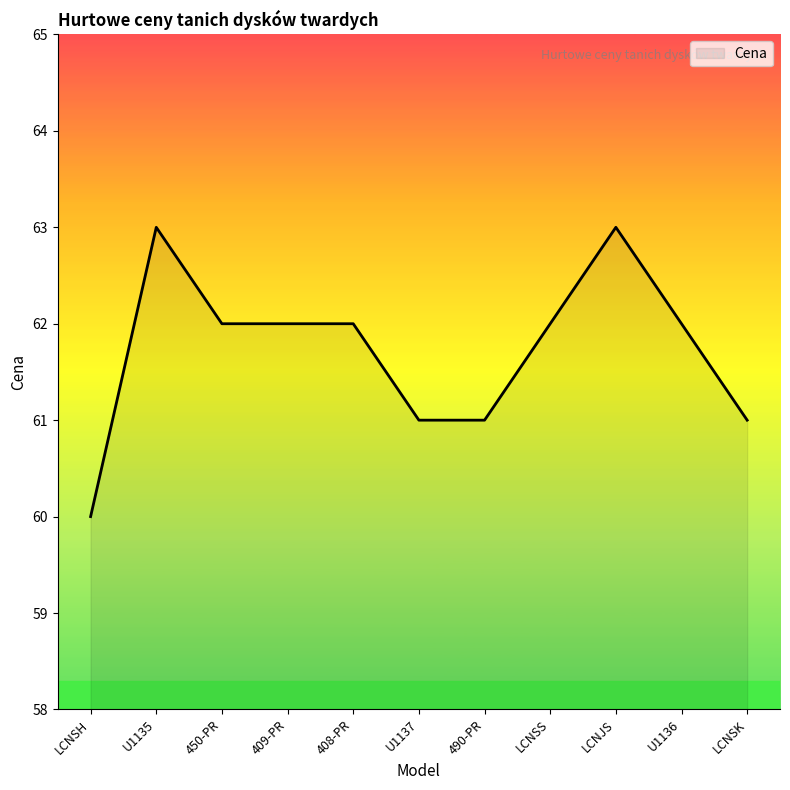

At which category does the chart reach its minimum across all series?

LCNSH